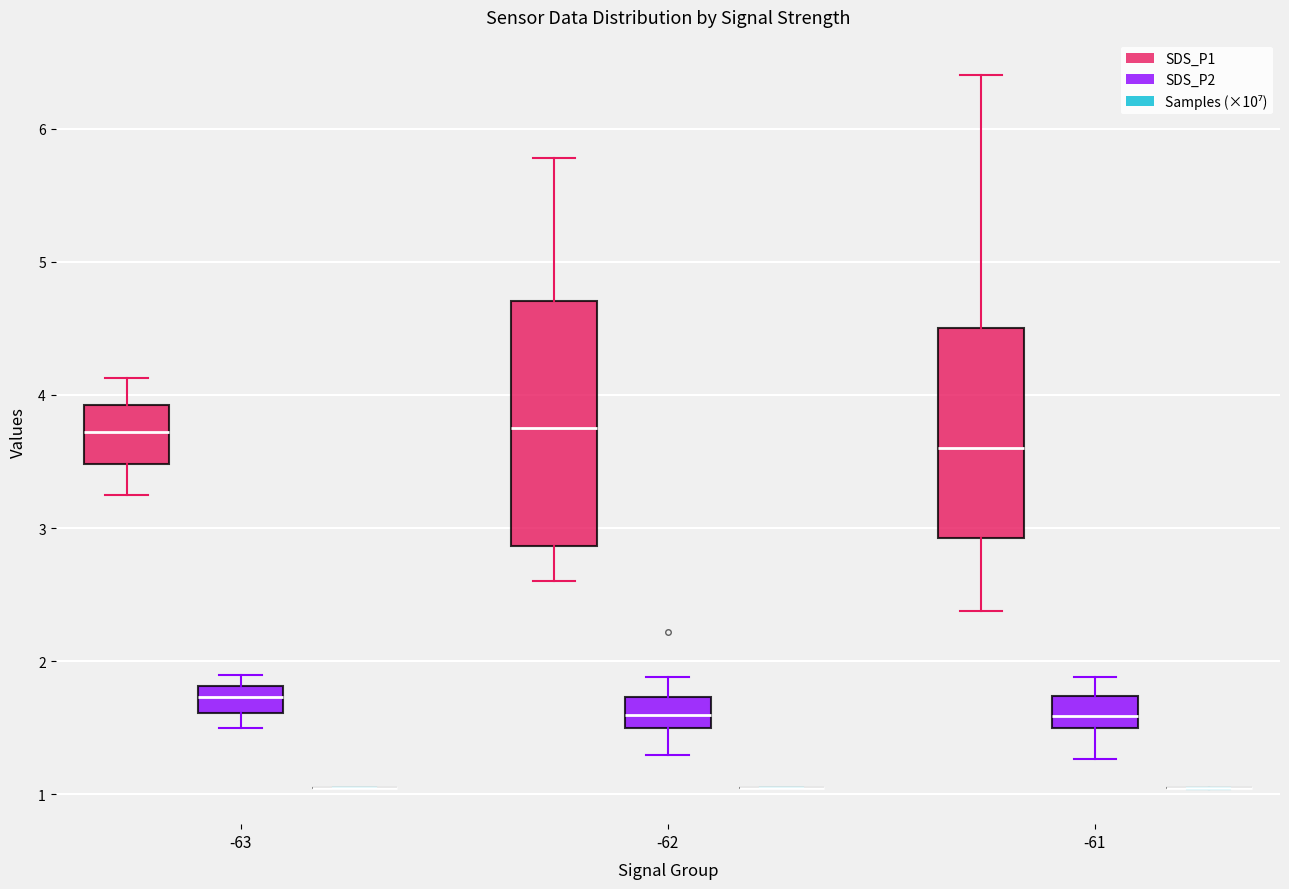

Reading left to right, transcribe this box plot: for each box, give where its median line is, the range the box spans, and where its two whiskers end, as read against the y-axis. The values are not printed on the chart, so give them approximately, as read against the axis.

-63 (SDS_P1): median 3.7, box 3.5 to 3.9, whiskers 3.3 to 4.1
-63 (SDS_P2): median 1.7, box 1.6 to 1.8, whiskers 1.5 to 1.9
-63 (Samples (×10⁷)): box collapsed to a line at 1.0, whiskers 1.0 to 1.0
-62 (SDS_P1): median 3.8, box 2.9 to 4.7, whiskers 2.6 to 5.8
-62 (SDS_P2): median 1.6, box 1.5 to 1.7, whiskers 1.3 to 1.9
-62 (Samples (×10⁷)): box collapsed to a line at 1.0, whiskers 1.0 to 1.0
-61 (SDS_P1): median 3.6, box 2.9 to 4.5, whiskers 2.4 to 6.4
-61 (SDS_P2): median 1.6, box 1.5 to 1.7, whiskers 1.3 to 1.9
-61 (Samples (×10⁷)): box collapsed to a line at 1.0, whiskers 1.0 to 1.0